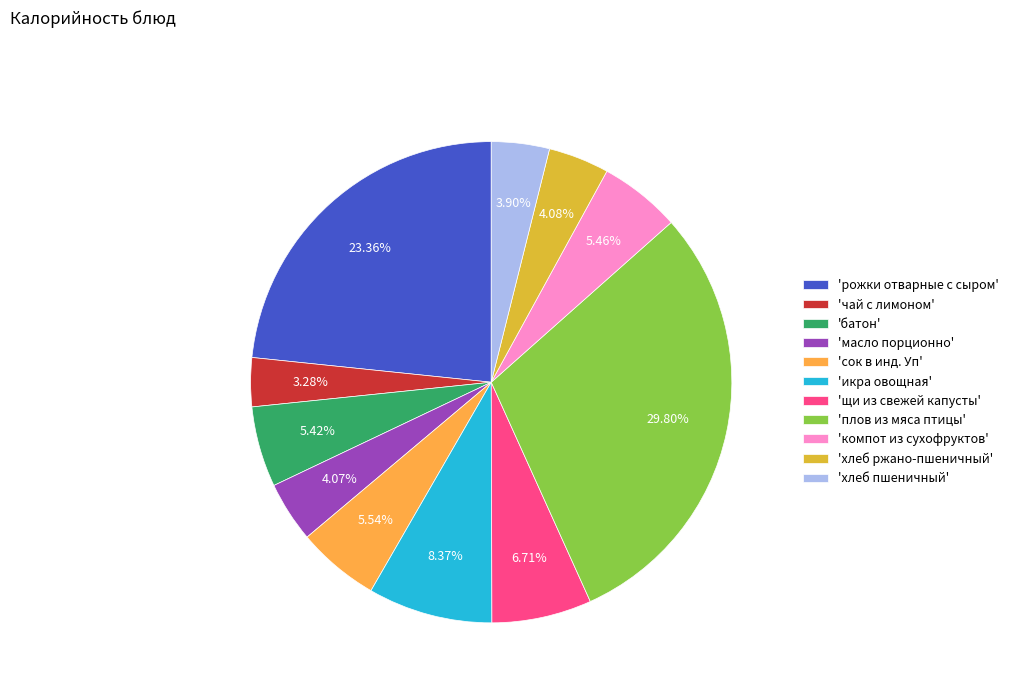

What is the ratio of the value at 'щи из свежей капусты' to the value at 'хлеб ржано-пшеничный'?

1.6